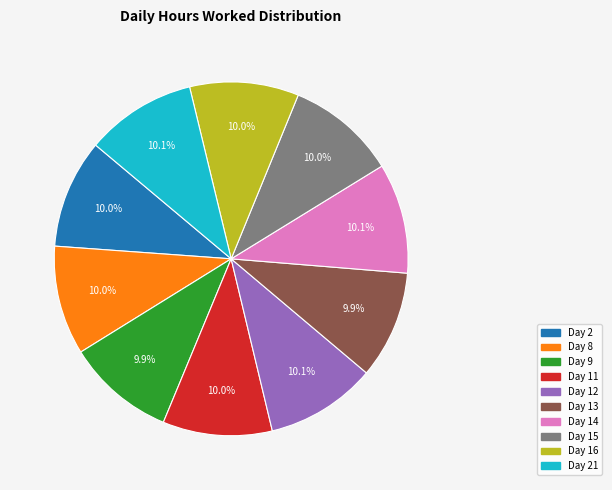

How many slices are in this pie chart?

10